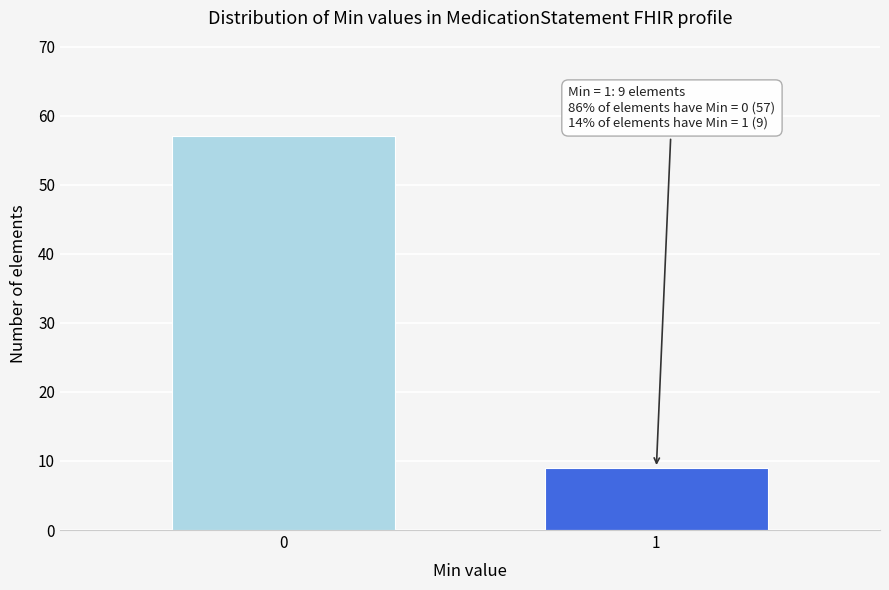

Reading left to right, extract all data points from this chart.

0=57	1=9